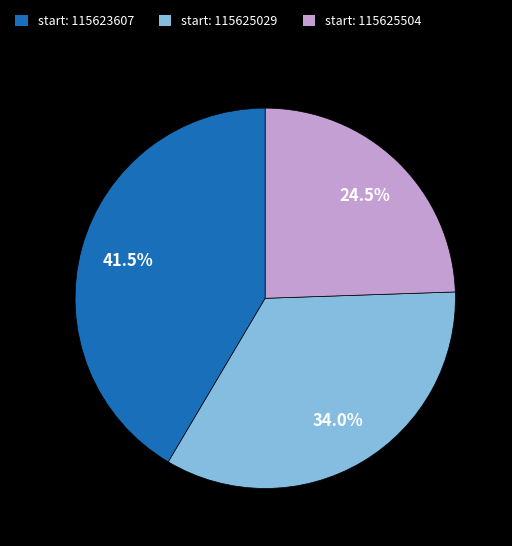

Rank the categories by value from highest to lowest.

start: 115623607, start: 115625029, start: 115625504